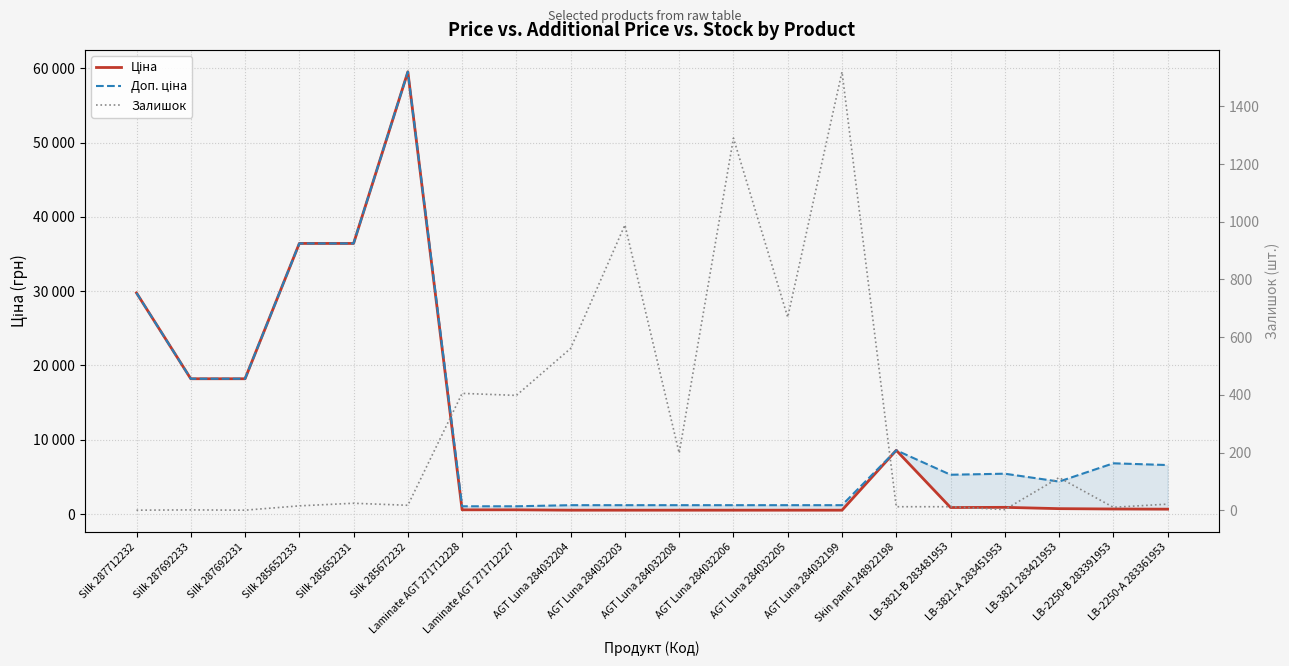

Is it true that Ціна equals 882.1 at LB-3821-B 283481953?

True